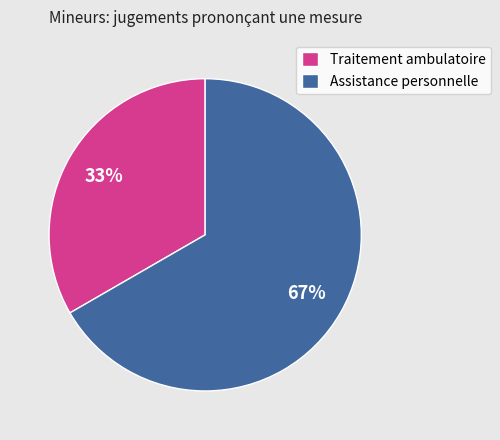

The Assistance personnelle slice represents 67% of the pie. True or false?

True